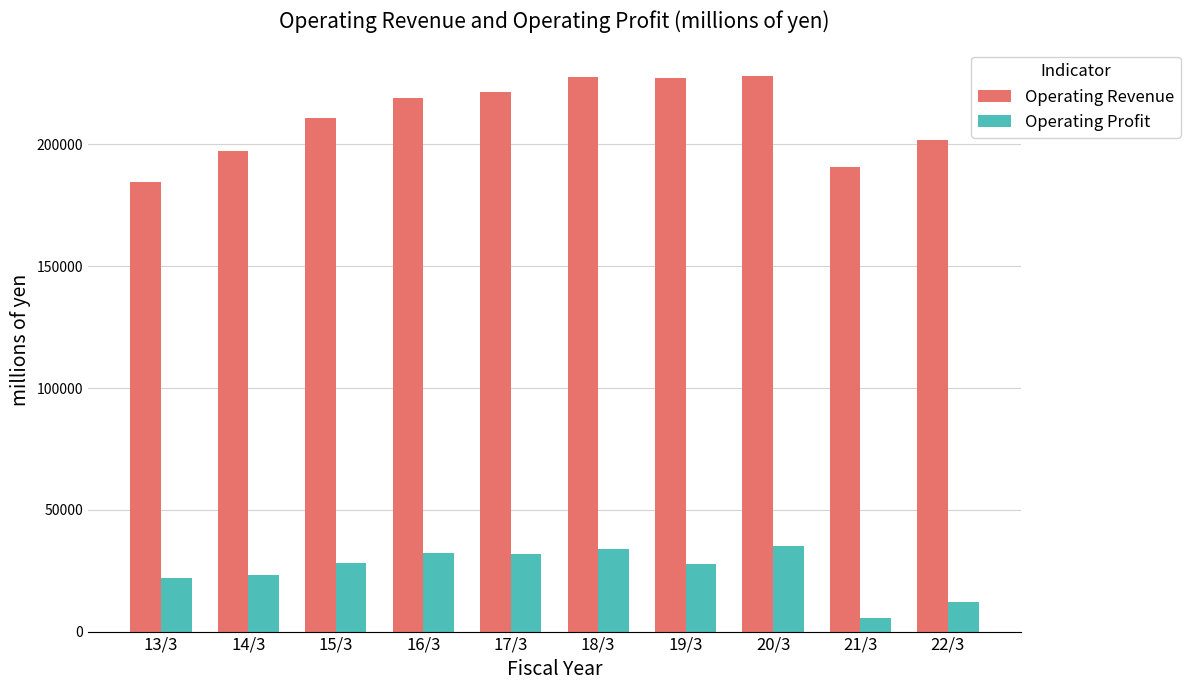

What is the difference between the maximum and minimum values in the Operating Profit series?

29671